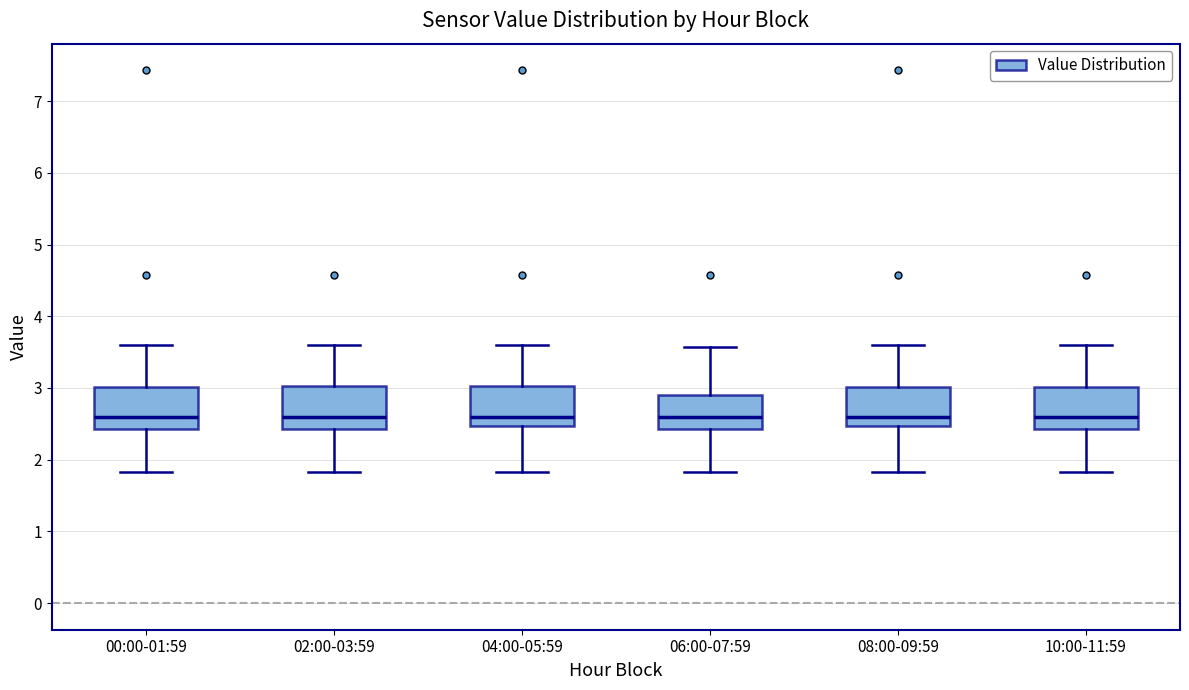

Reading left to right, read every box against the y-axis: the position of its median line, the range the box covers, and the ends of its whiskers. The values are not printed on the chart, so give them approximately, as read against the axis.

00:00-01:59: median 2.6, box 2.4 to 3.0, whiskers 1.8 to 3.6
02:00-03:59: median 2.6, box 2.4 to 3.0, whiskers 1.8 to 3.6
04:00-05:59: median 2.6, box 2.5 to 3.0, whiskers 1.8 to 3.6
06:00-07:59: median 2.6, box 2.4 to 2.9, whiskers 1.8 to 3.6
08:00-09:59: median 2.6, box 2.5 to 3.0, whiskers 1.8 to 3.6
10:00-11:59: median 2.6, box 2.4 to 3.0, whiskers 1.8 to 3.6